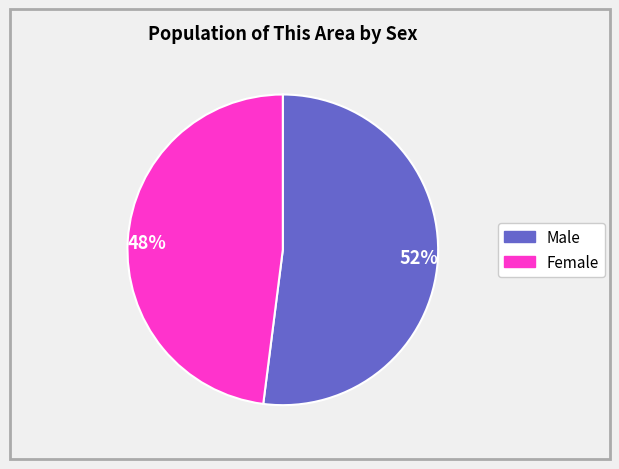

Is the sum of 48% and 52% greater than half?

Yes